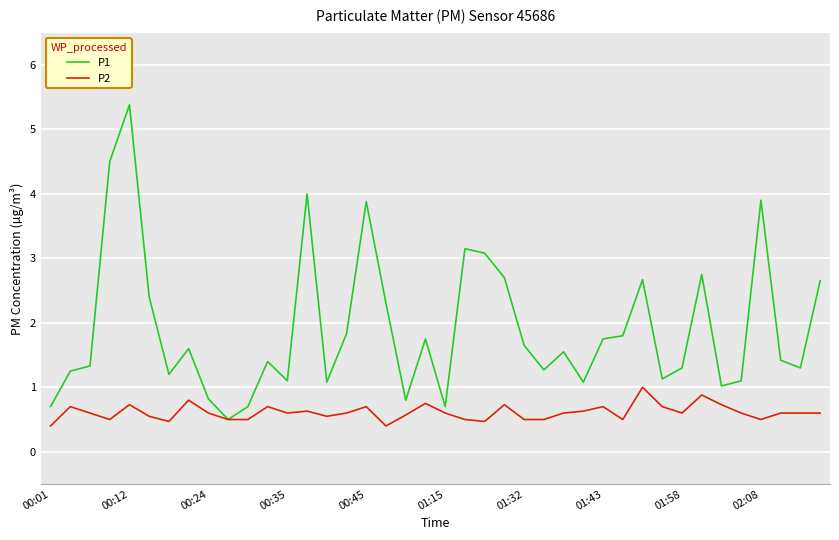

What is the minimum value shown in the chart?

0.4